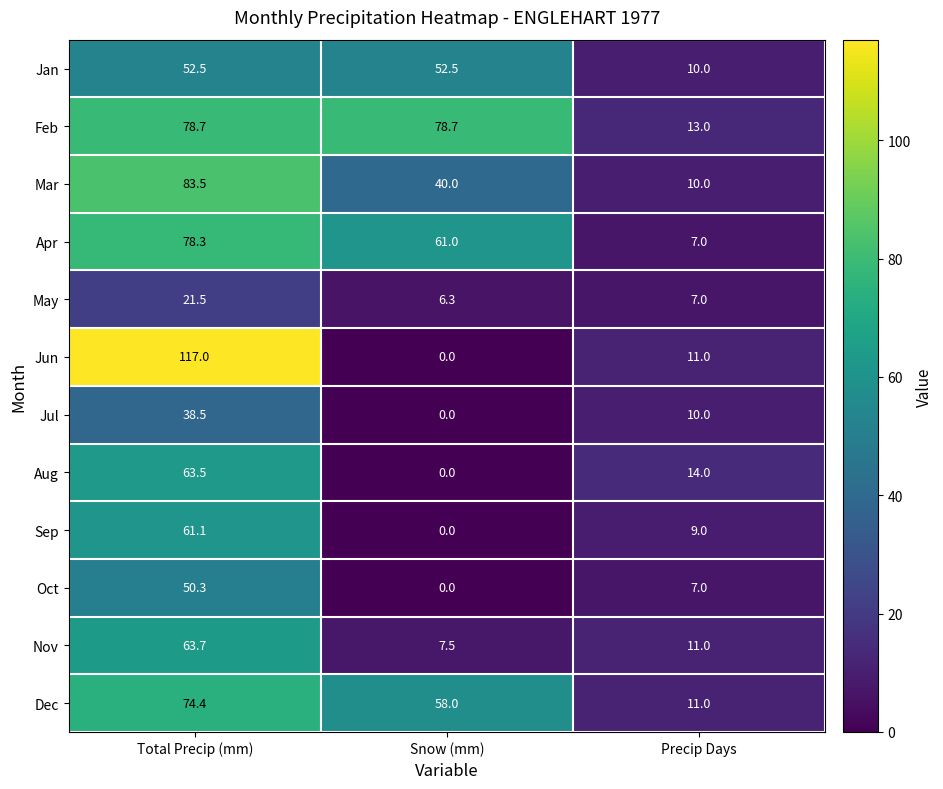

What is the average value of the Nov series?

27.4